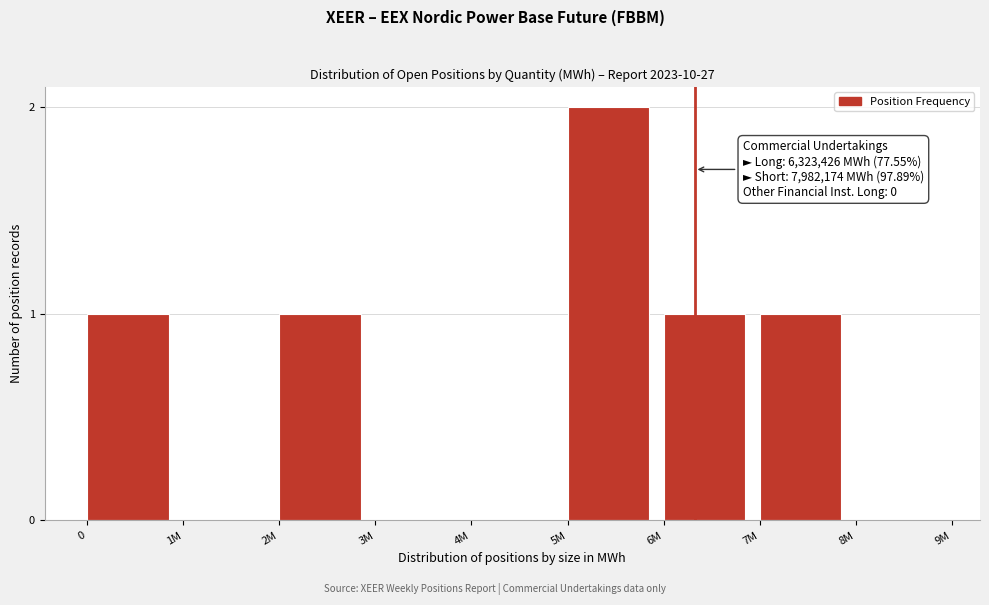

Reading right to left, transcribe all the data shown in this chart.

8M=0	7M=1	6M=1	5M=2	4M=0	3M=0	2M=1	1M=0	0=1